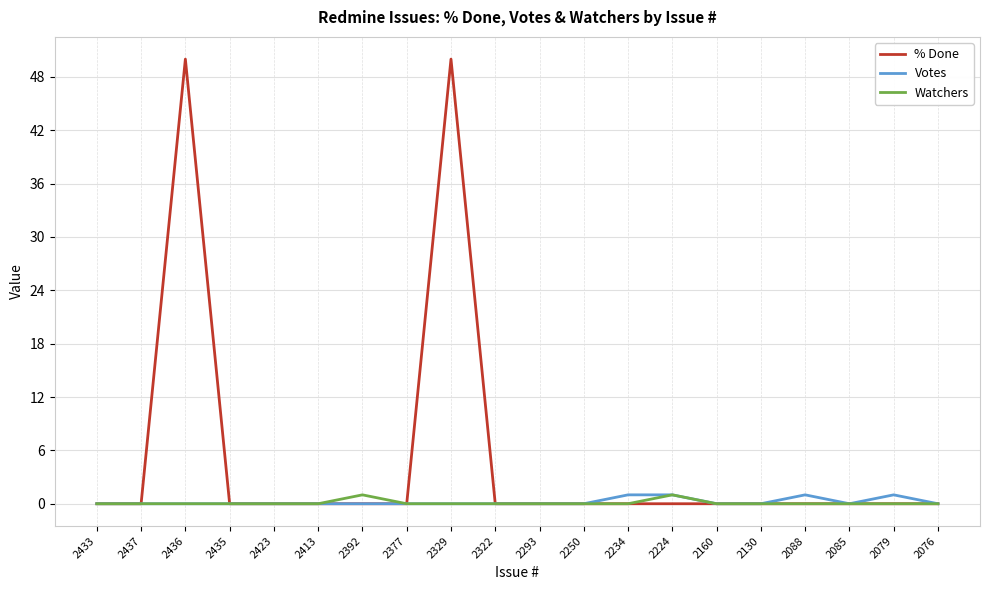

What position from the right is 2293?

10